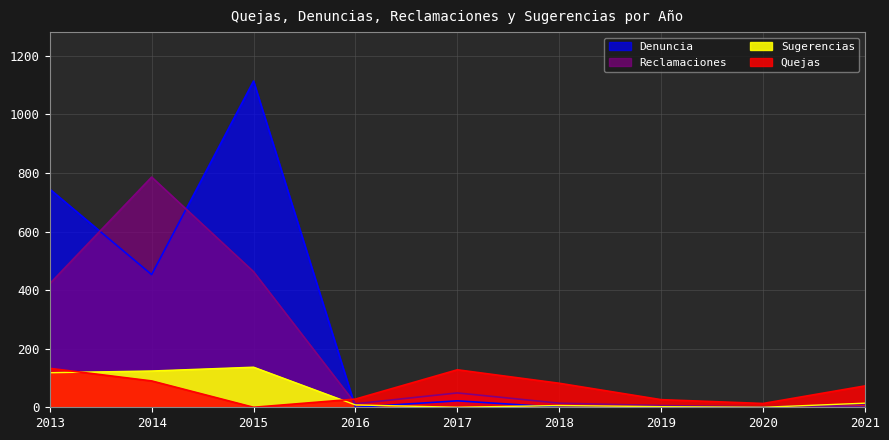

List the labels in order of Sugerencias value, smallest first.

2017, 2020, 2019, 2018, 2016, 2021, 2013, 2014, 2015